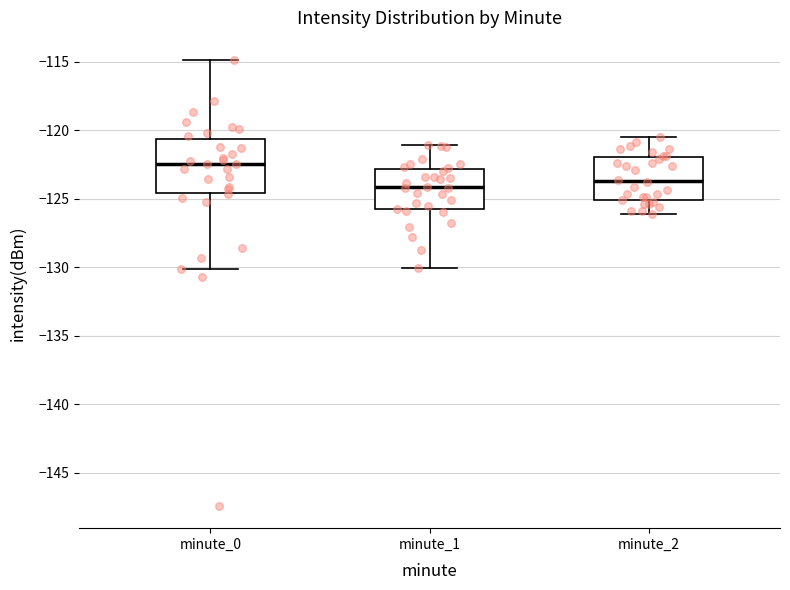

Which box is the tallest, from its lower edge to its upper edge?

minute_0